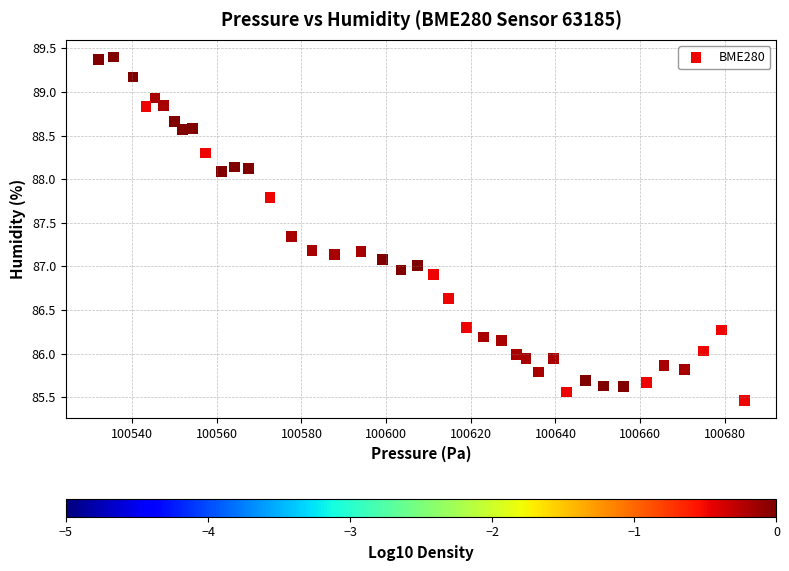

What is the range of Y values (max minus min)?

3.9